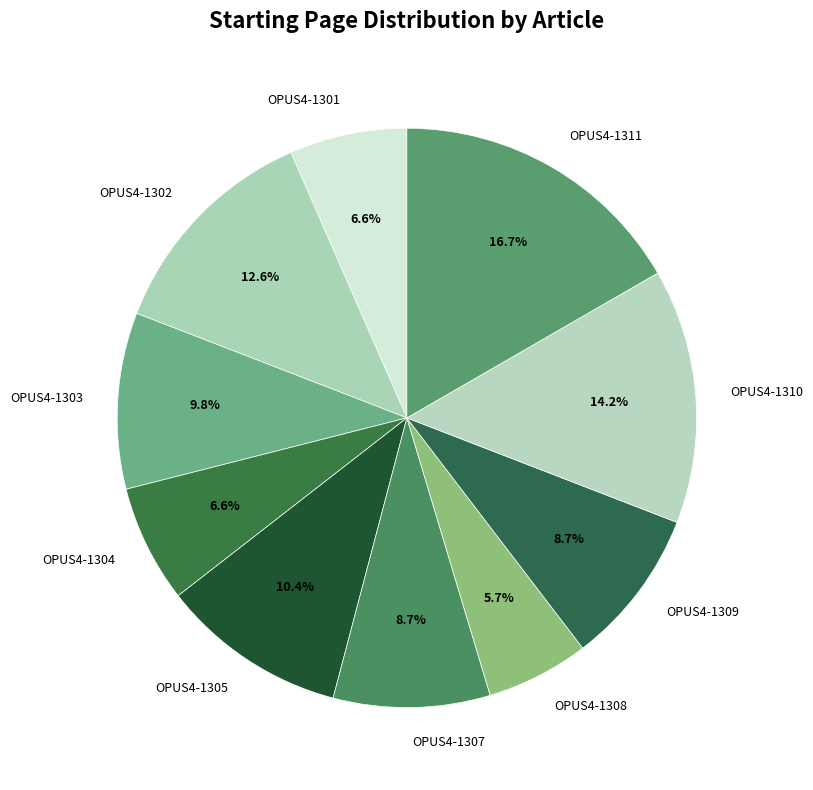

True or false: OPUS4-1307 accounts for 1% of the total.

False